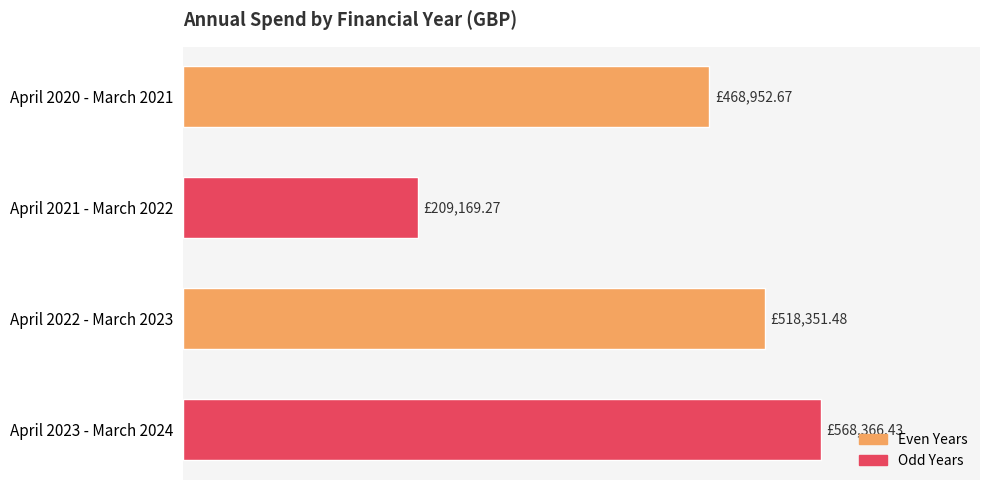

Rank the categories by value from highest to lowest.

April 2023 - March 2024, April 2022 - March 2023, April 2020 - March 2021, April 2021 - March 2022